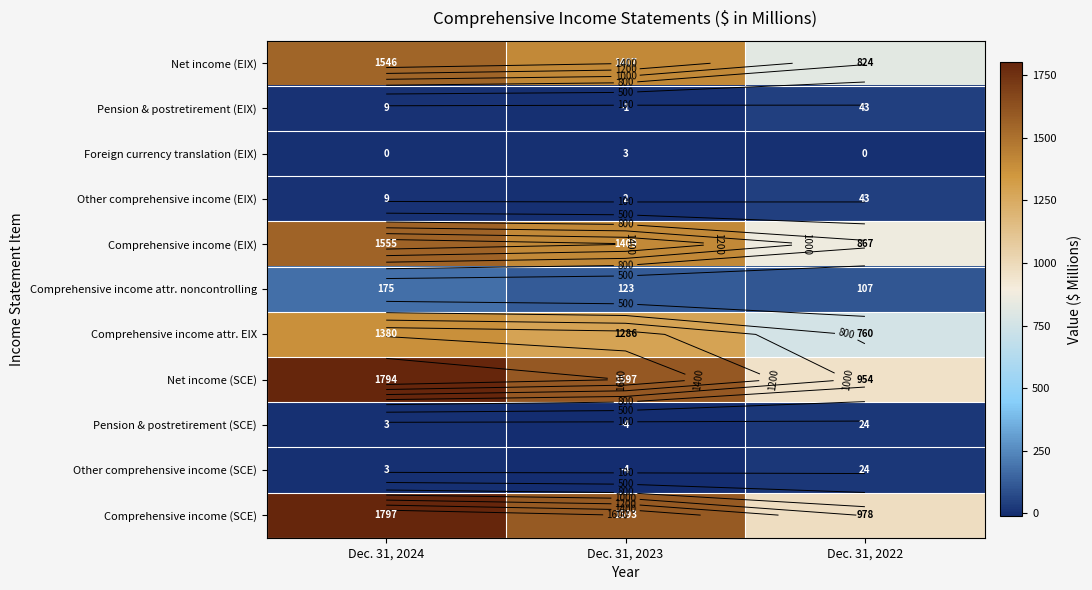

The value of Other comprehensive income (EIX) at Dec. 31, 2022 is 43. True or false?

True